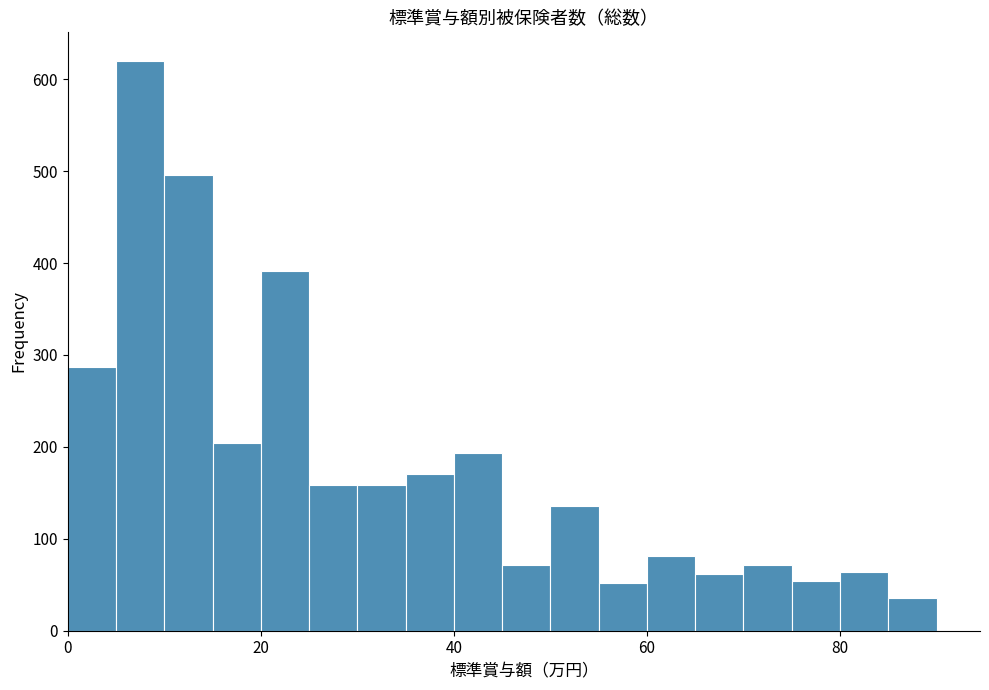

Around what value on the x-axis is the tallest bar? Give the approximate position of its centre, as read against the axis.

8